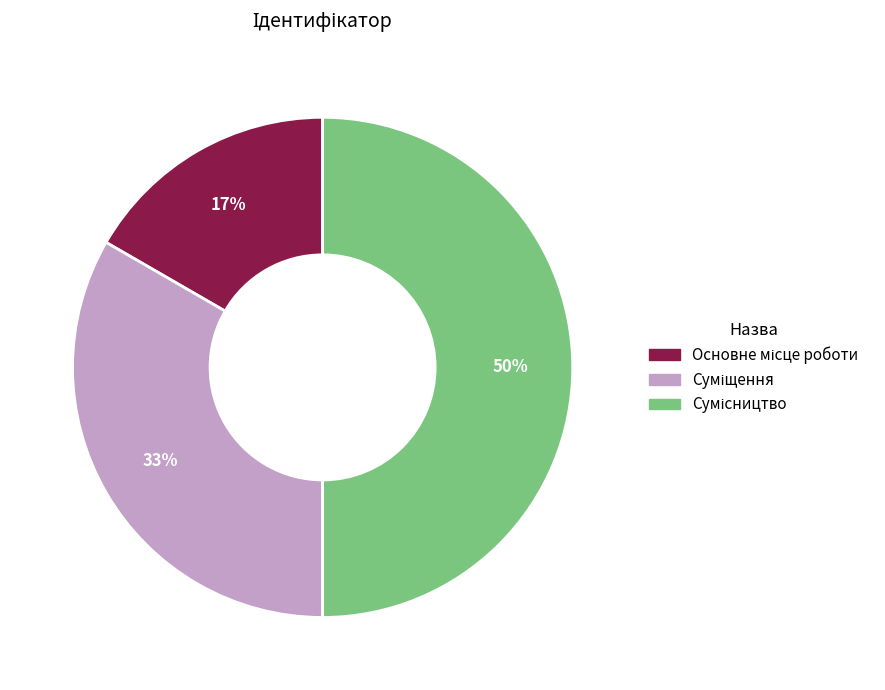

To the nearest percent, what is the average slice percentage?

33%